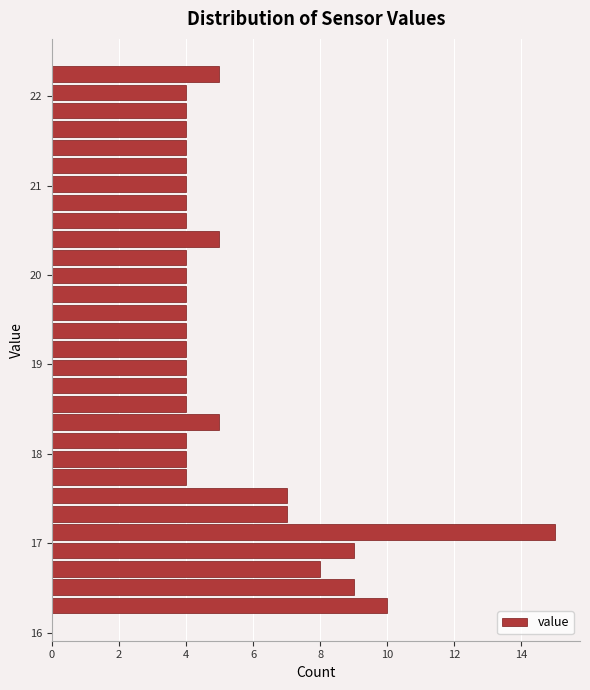

Read against the y-axis, roughly where is the centre of the longest bar?

17.1